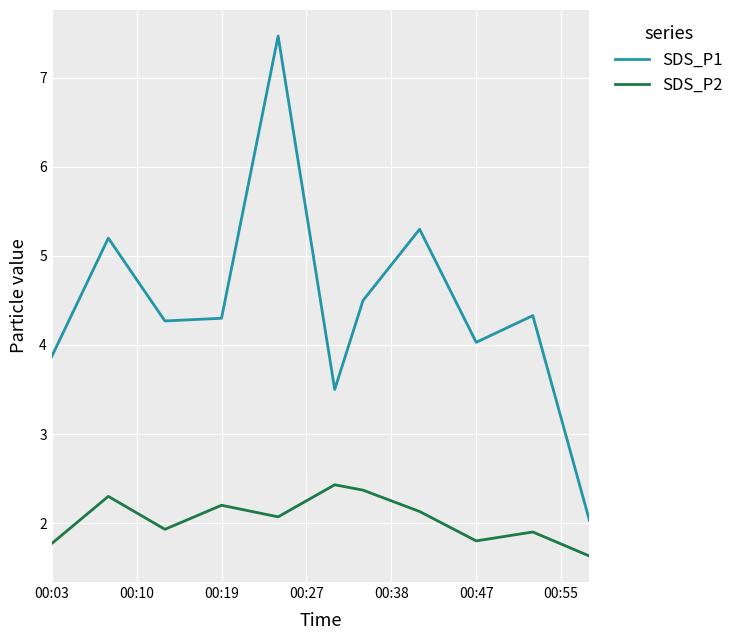

Which series has the widest spread of values?

SDS_P1